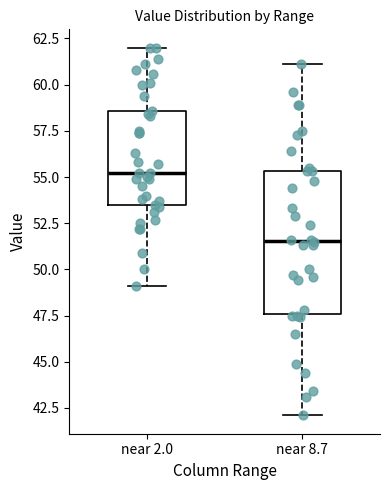

Comparing the boxes themselves (not the whiskers), which one is the tallest?

near 8.7